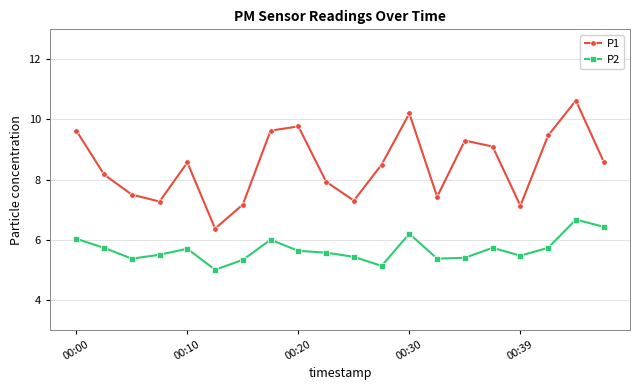

What are all the series names shown in the legend?

P1, P2